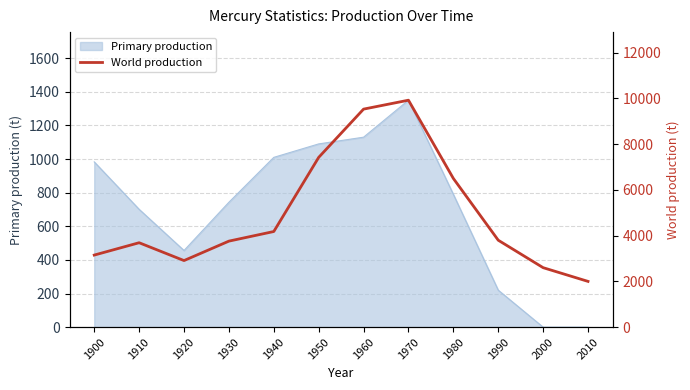

Reading left to right, extract all data points from this chart.

1900=3150	1910=3690	1920=2910	1930=3760	1940=4180	1950=7420	1960=9530	1970=9920	1980=6500	1990=3800	2000=2600	2010=2000